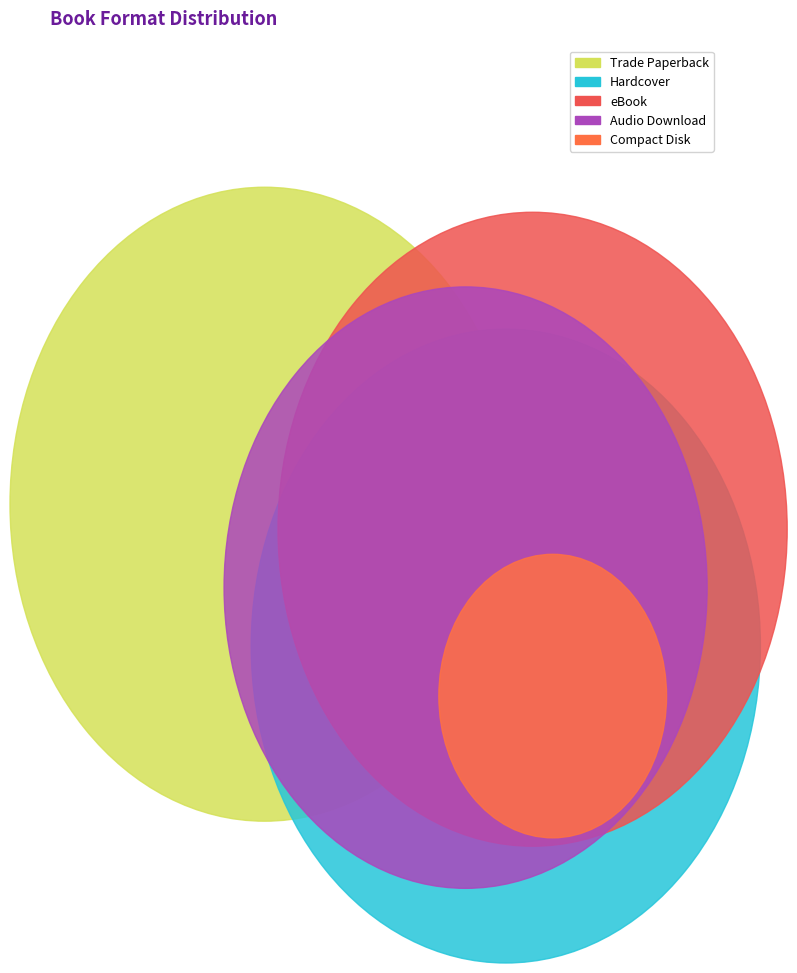

The Audio Download slice represents 22% of the pie. True or false?

True